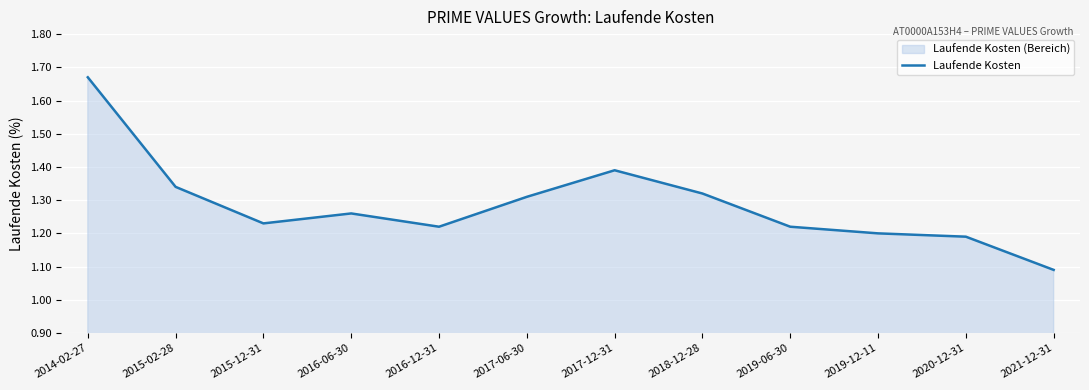

True or false: there are more than 2 points higher than both neighbors.

False